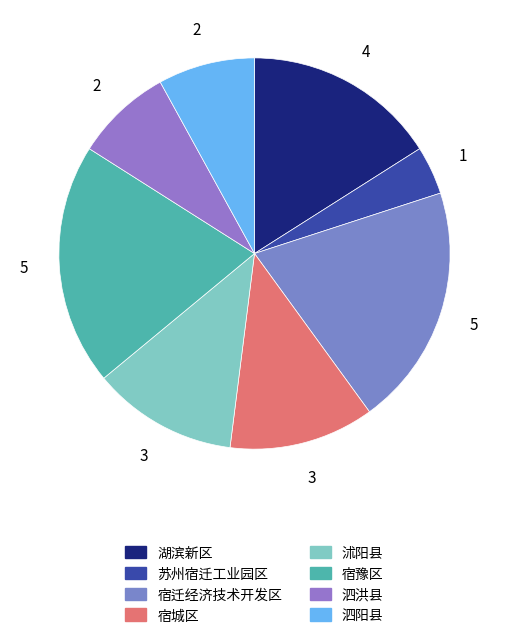

To the nearest percent, what is the average slice percentage?

12%